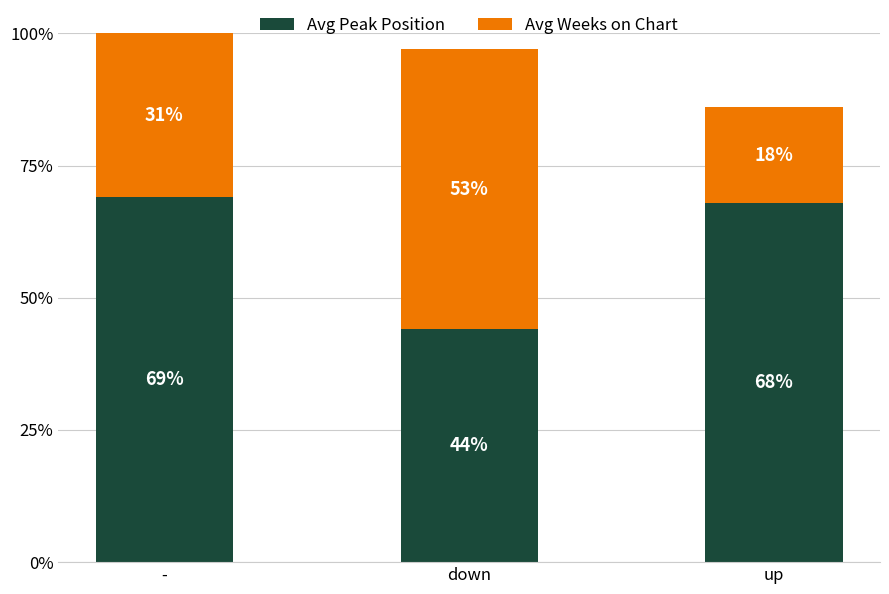

What value does the Avg Peak Position series have at -?

69